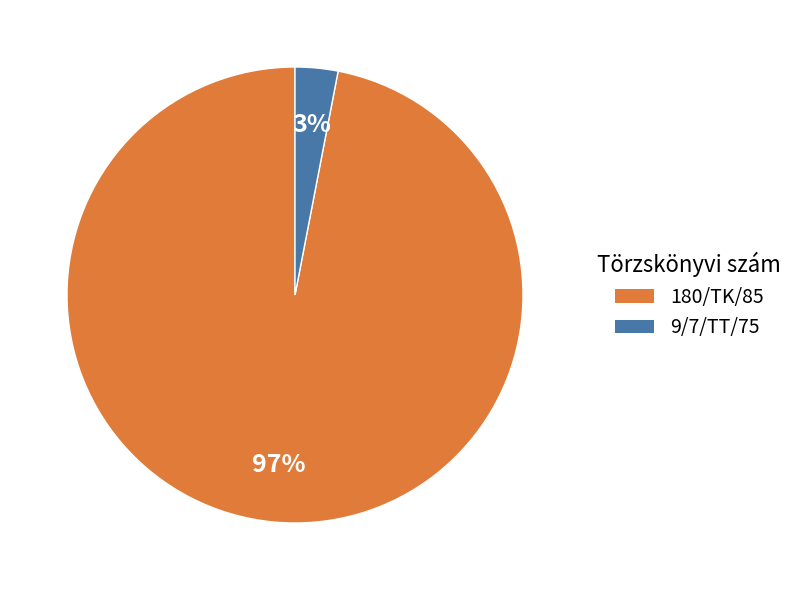

Does 9/7/TT/75 represent more than half of the total?

No